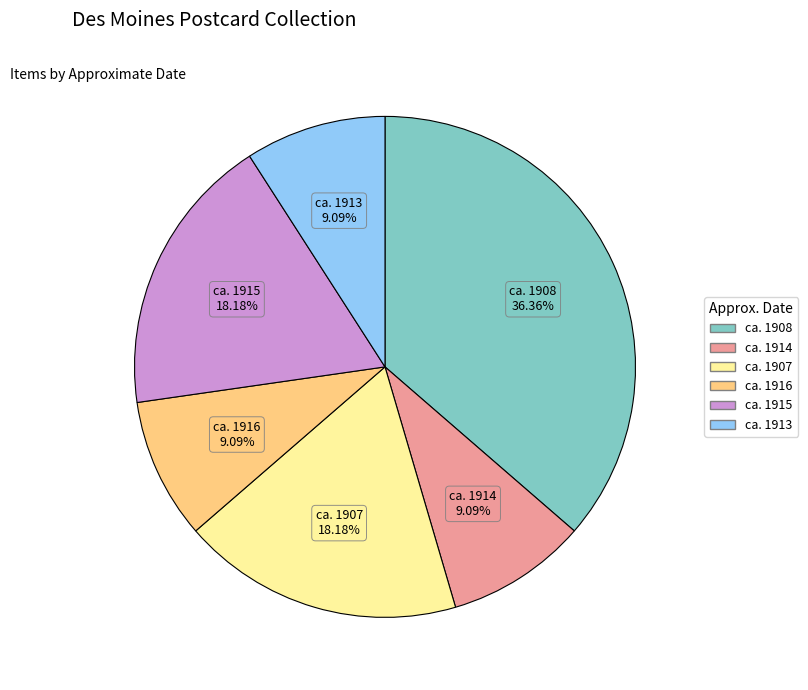

Does any single category account for the majority?

No